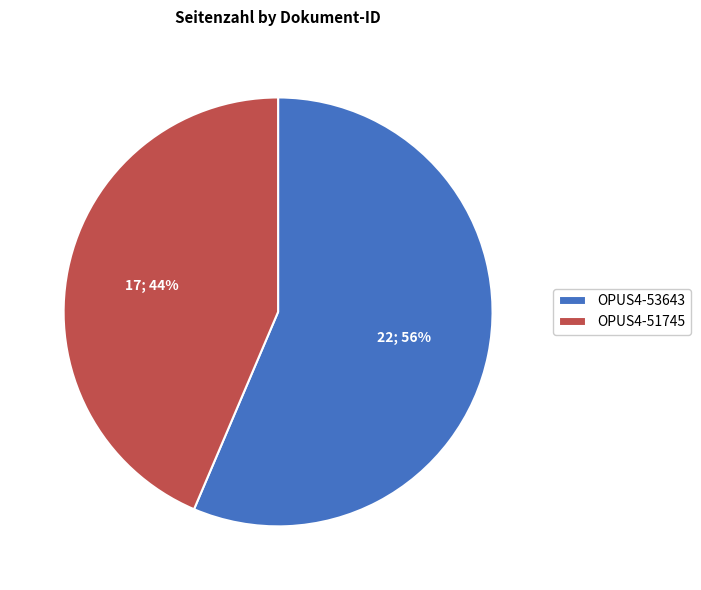

The OPUS4-53643 slice represents 56% of the pie. True or false?

True